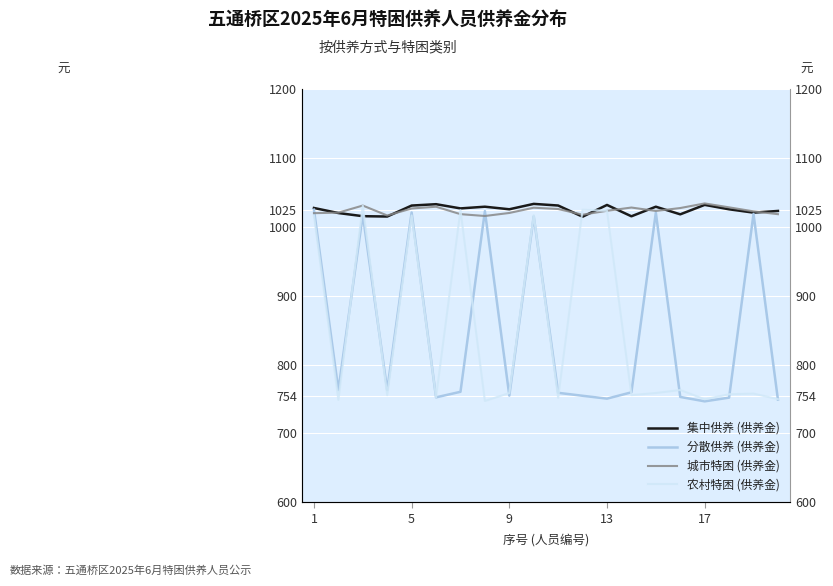

At which label is 集中供养 (供养金) closest to 1024?

19